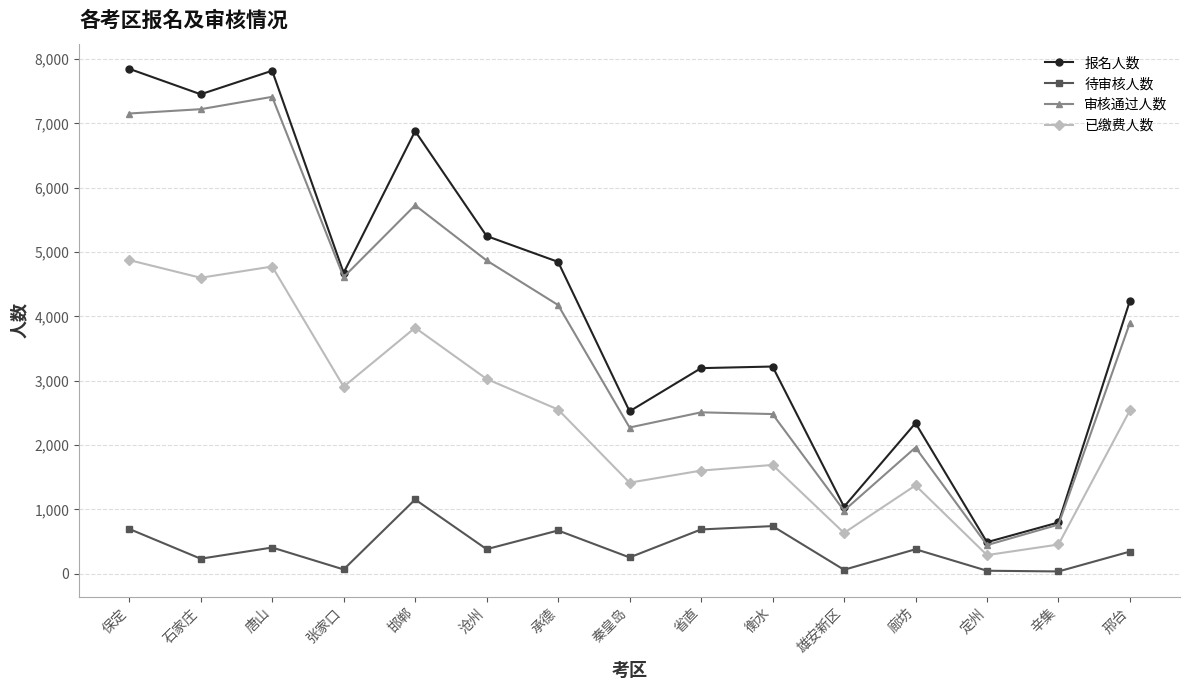

Which series has the largest total across all categories?

报名人数